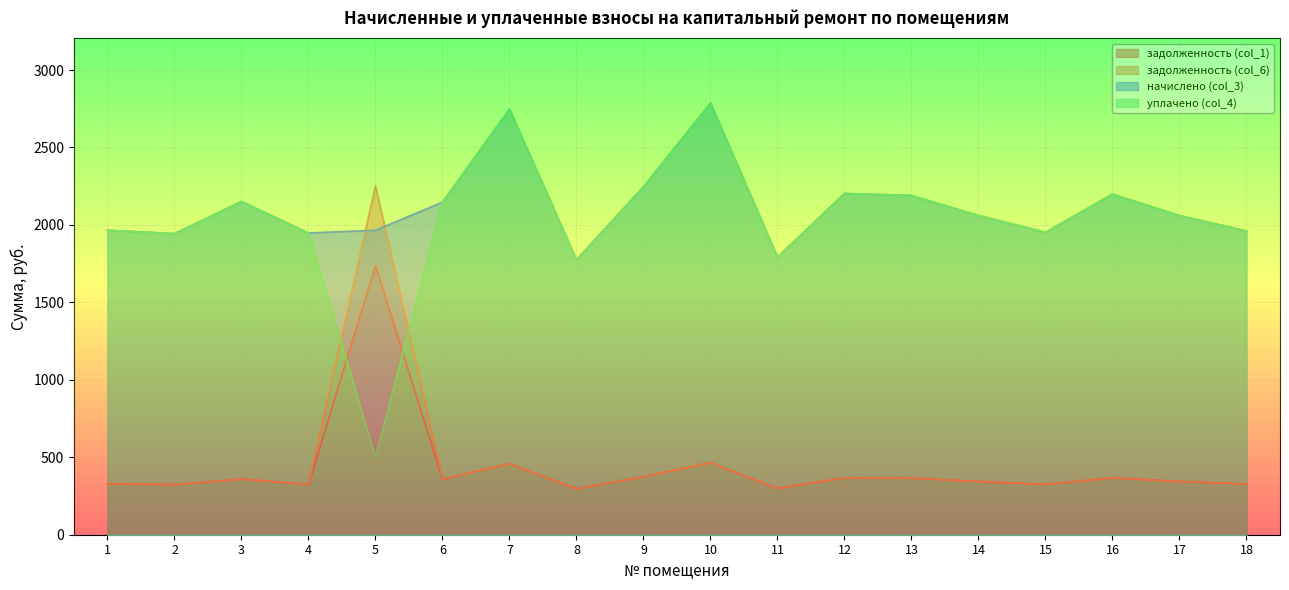

In задолженность (col_1), how many points are higher than both neighbors (excluding endpoints)?

6